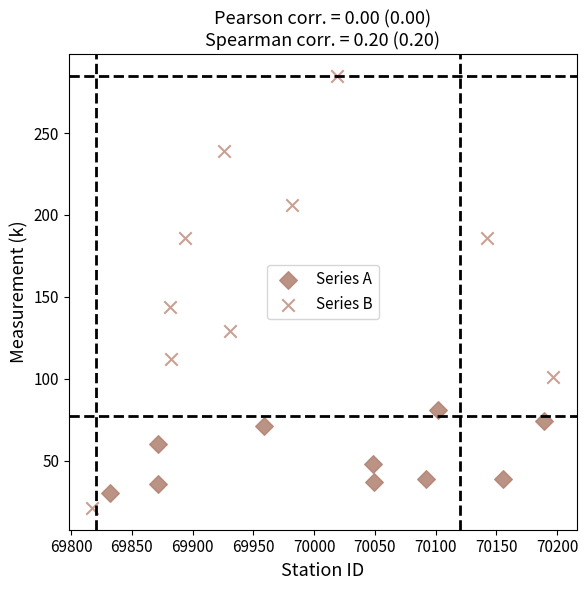

What are all the series names shown in the legend?

Series A, Series B